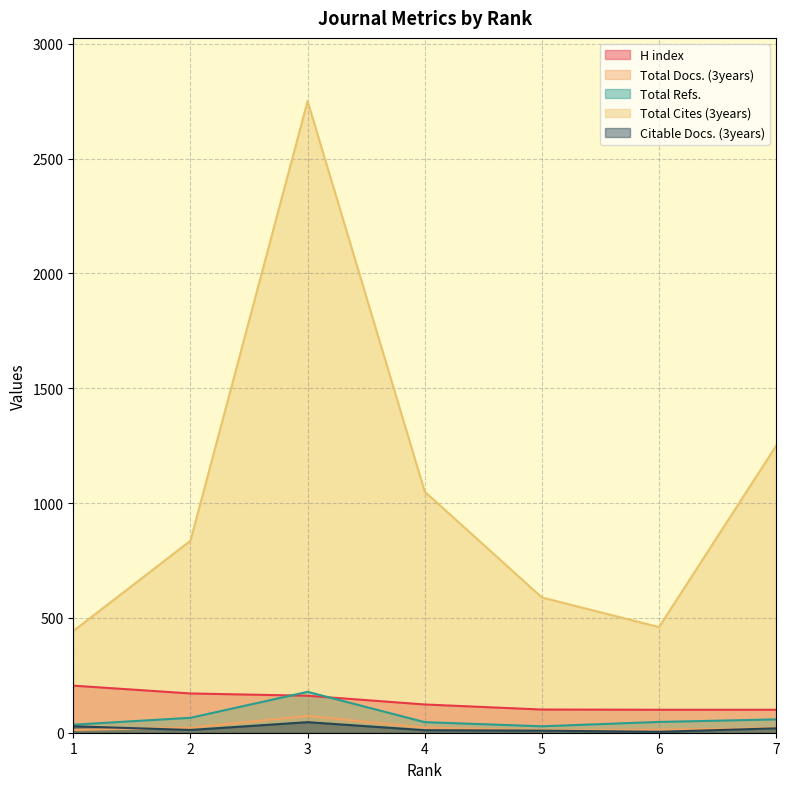

List the series in order of their peak value, lowest first.

Citable Docs. (3years), Total Docs. (3years), Total Refs., H index, Total Cites (3years)